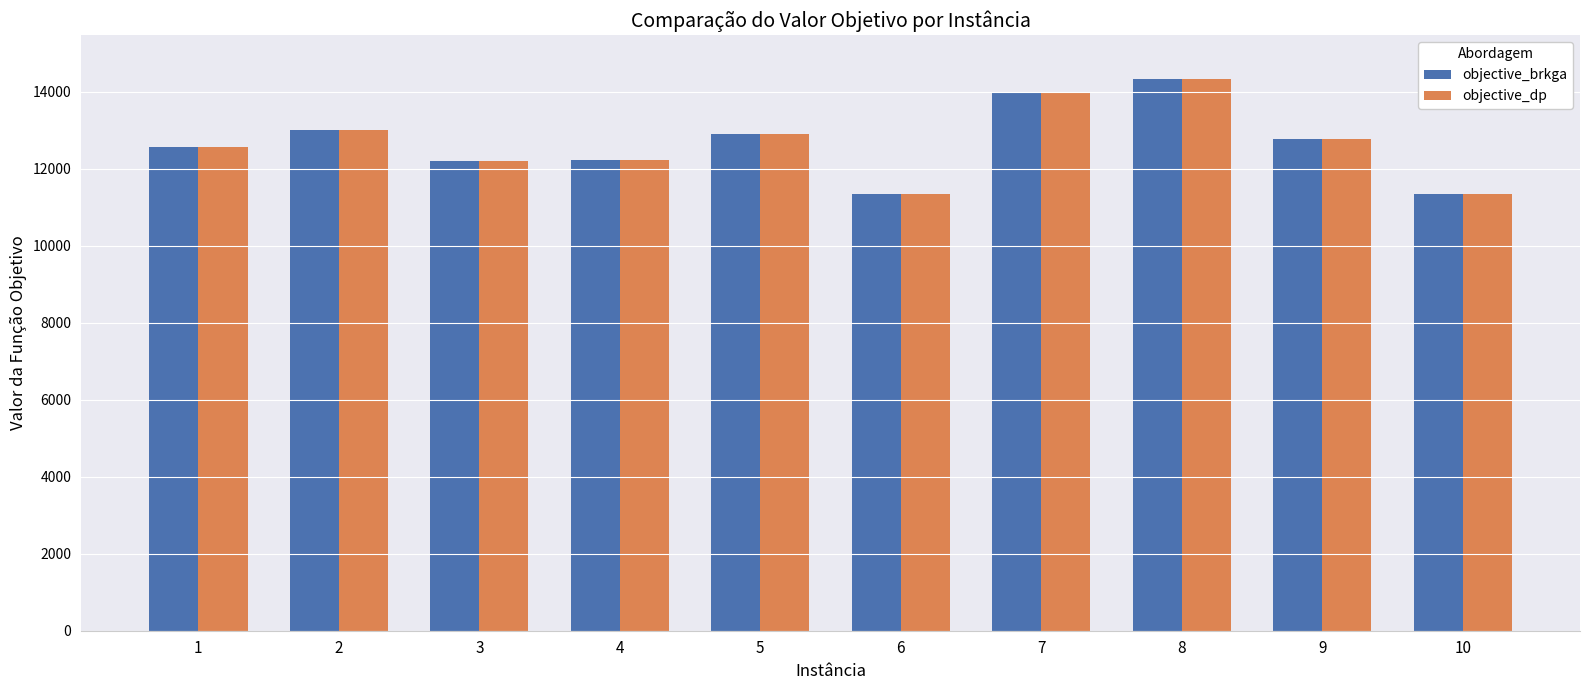

What is the difference between the maximum and second lowest values in the objective_brkga series?

2988